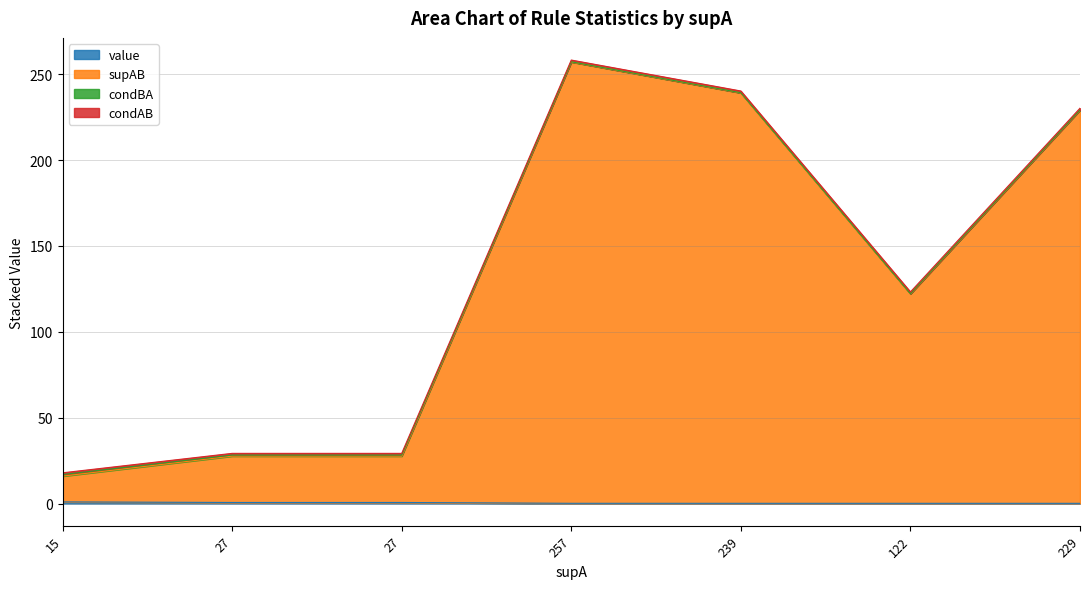

At which label is supB closest to 137?

122